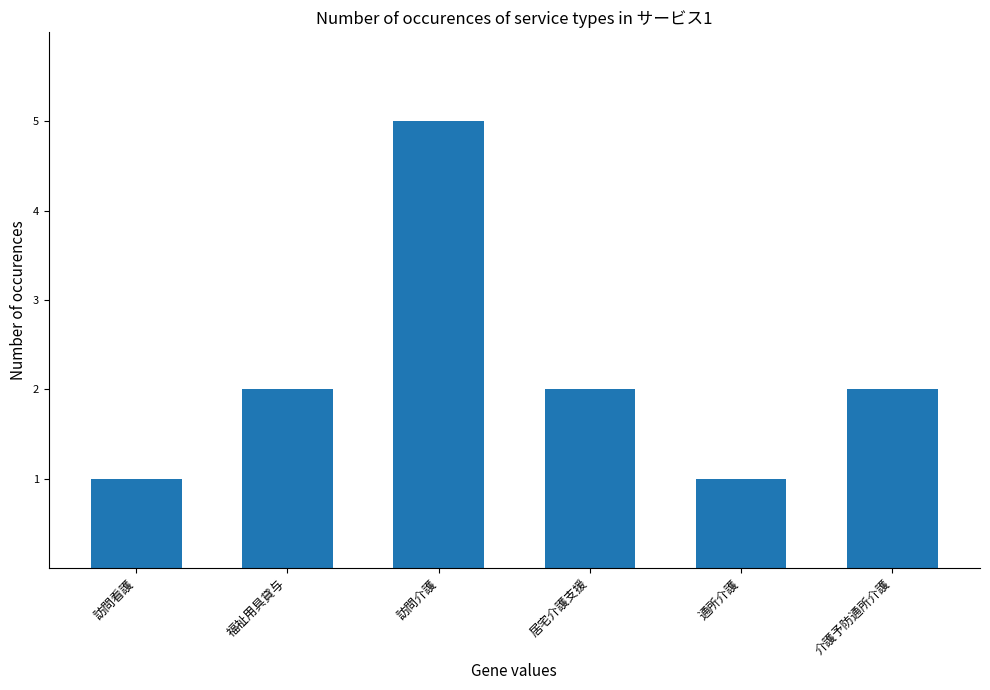

What is the difference between the maximum and minimum values?

4